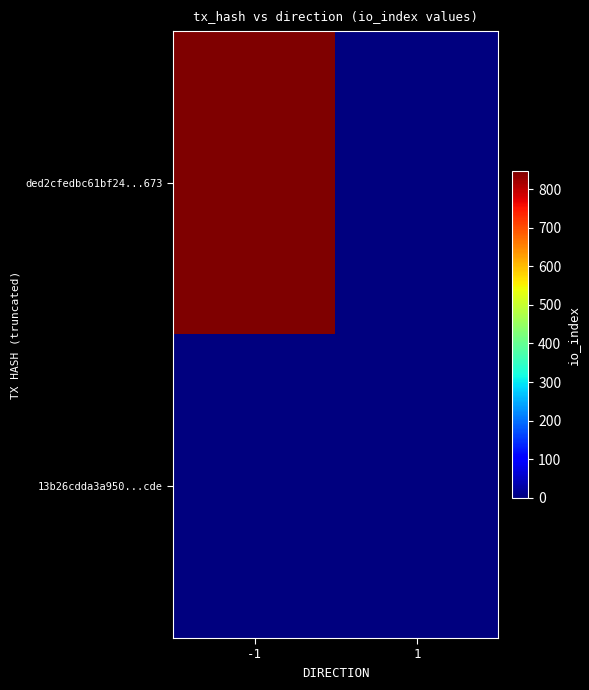

How many distinct data groups are displayed?

2